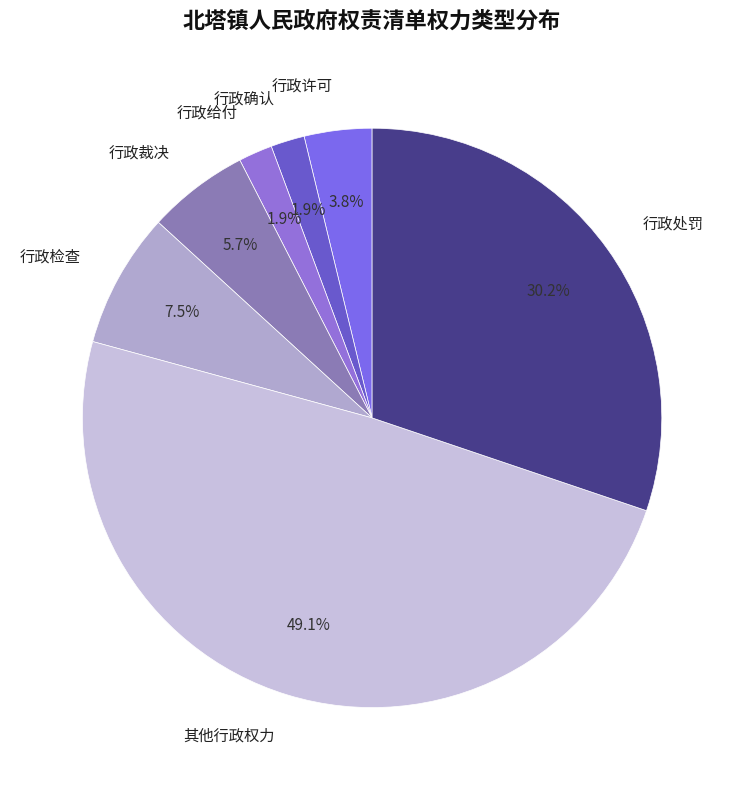

True or false: 行政给付 accounts for 2% of the total.

True